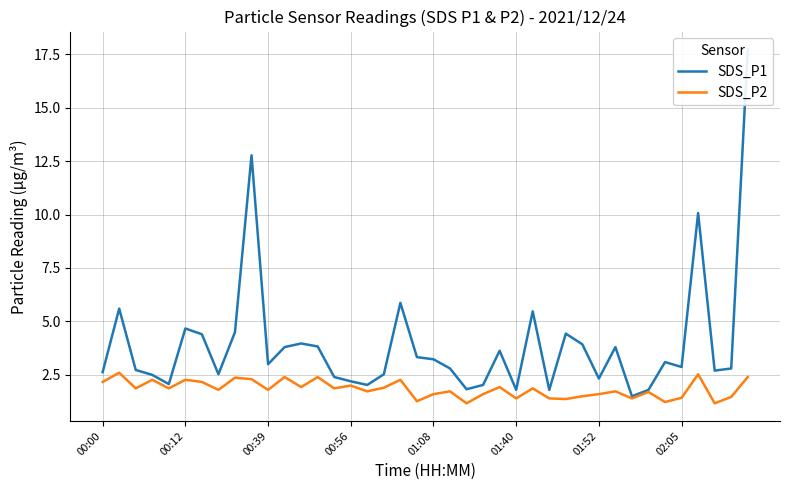

What is the lowest value of the SDS_P2 series?

1.2